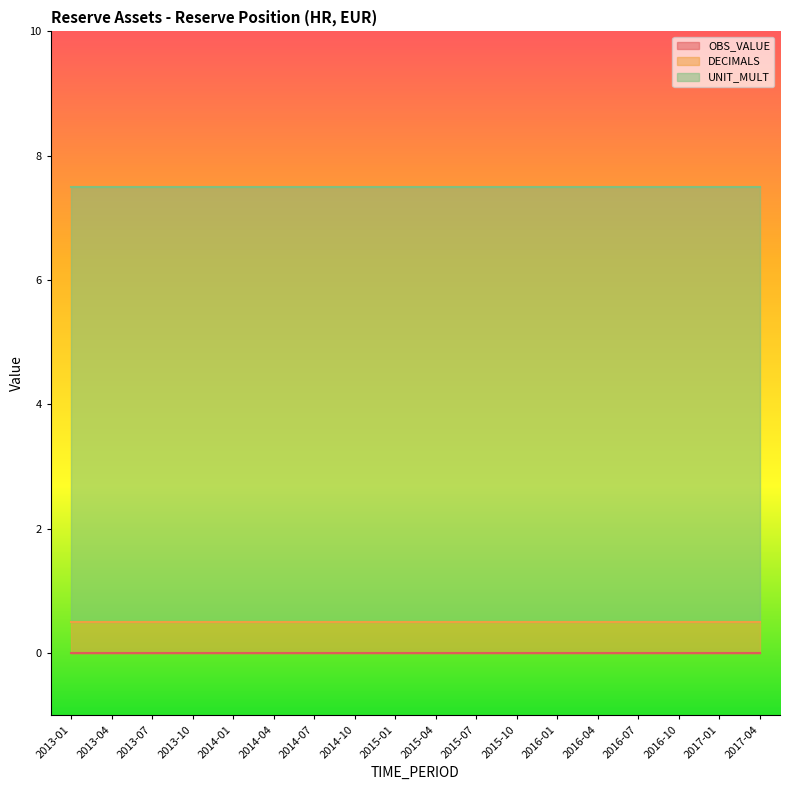

What is the total value across all series at 2016-04?

7.5